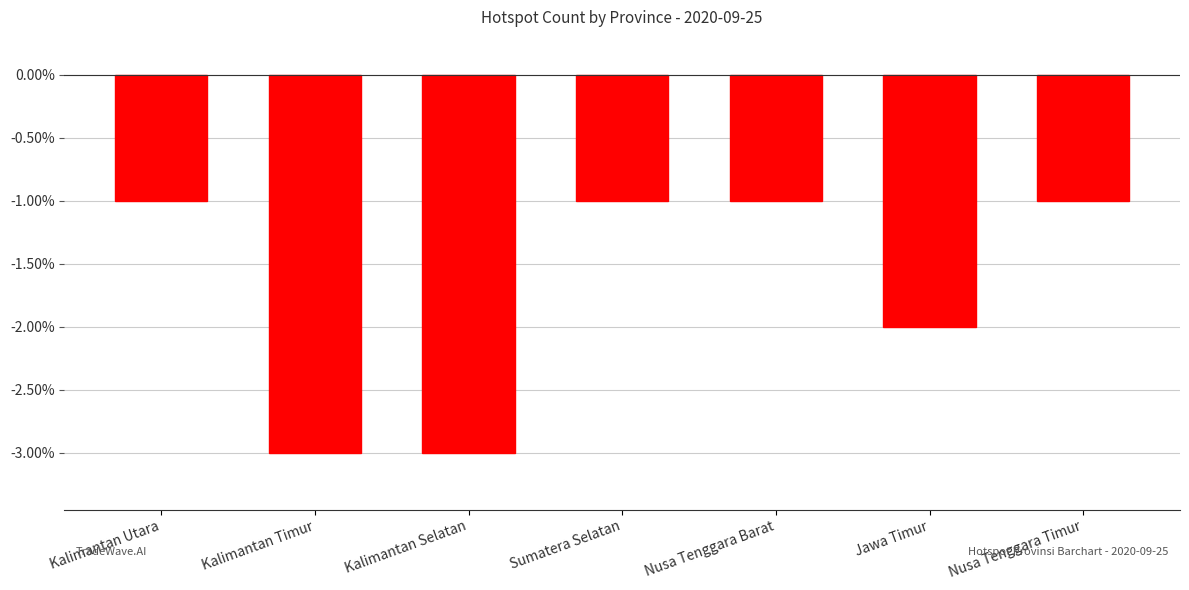

What is the sum of all values?

-12